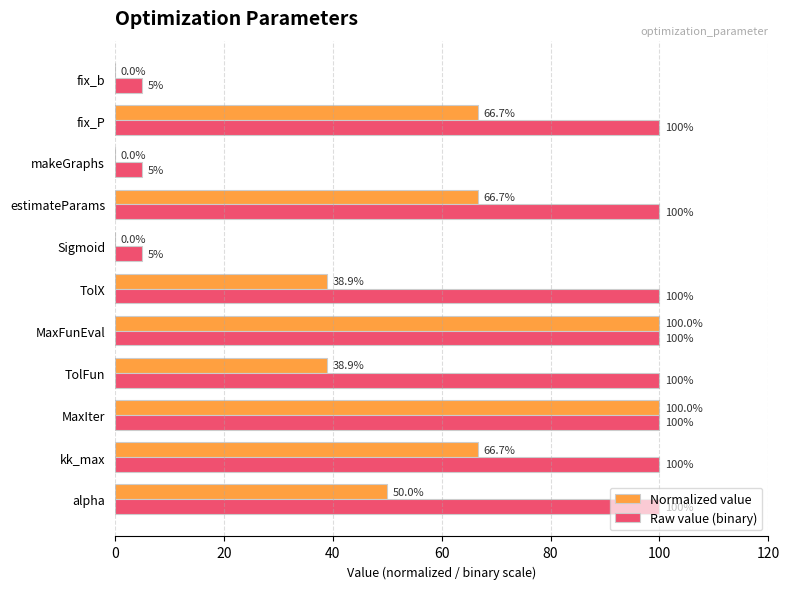

How many values in the Normalized value series exceed 50?

6